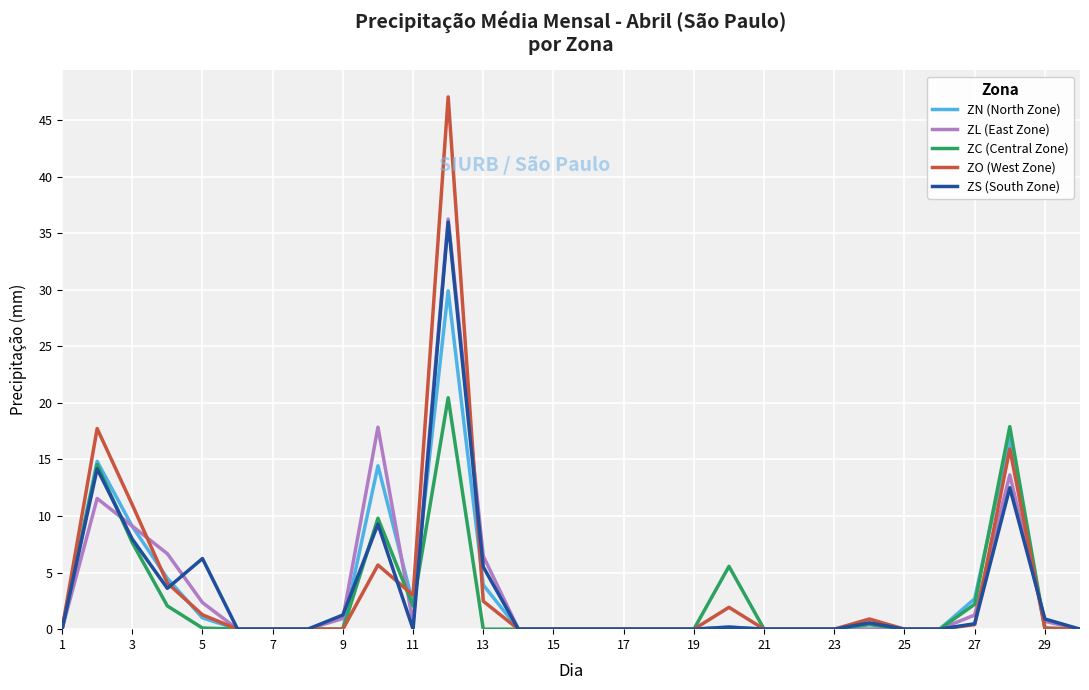

Which series has the widest spread of values?

ZO (West Zone)